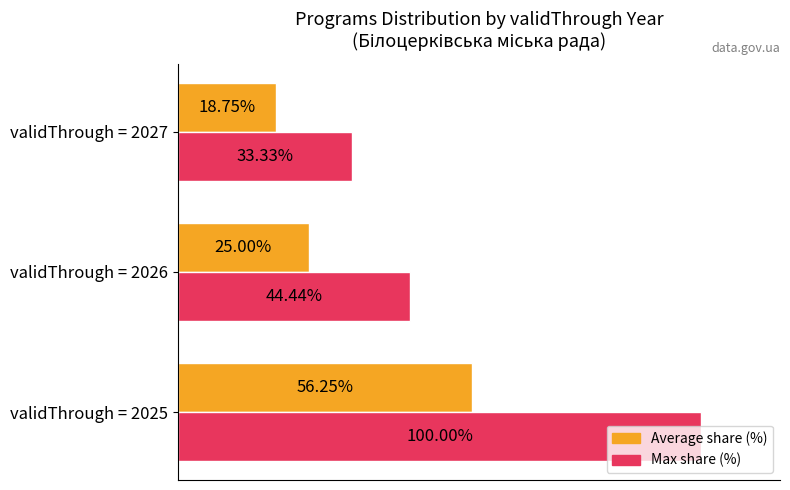

At which category is the sum across all series the highest?

validThrough = 2025